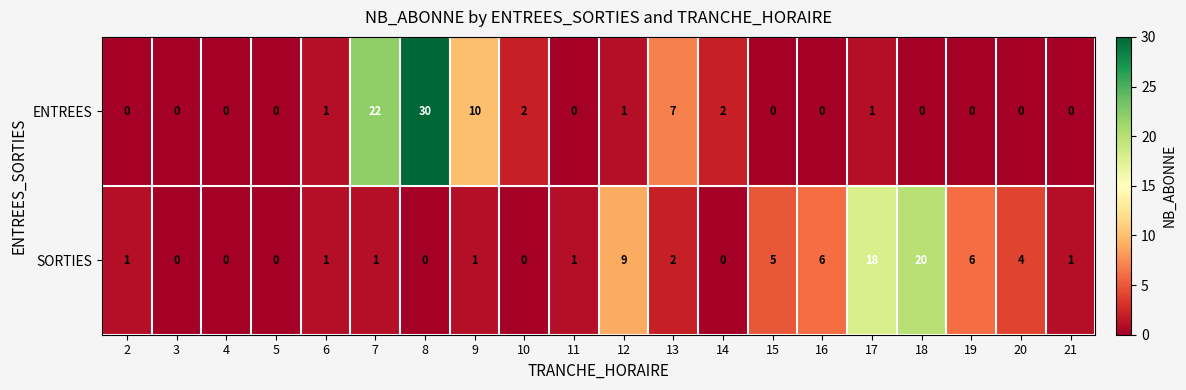

What is the total value across all series at 8?

30